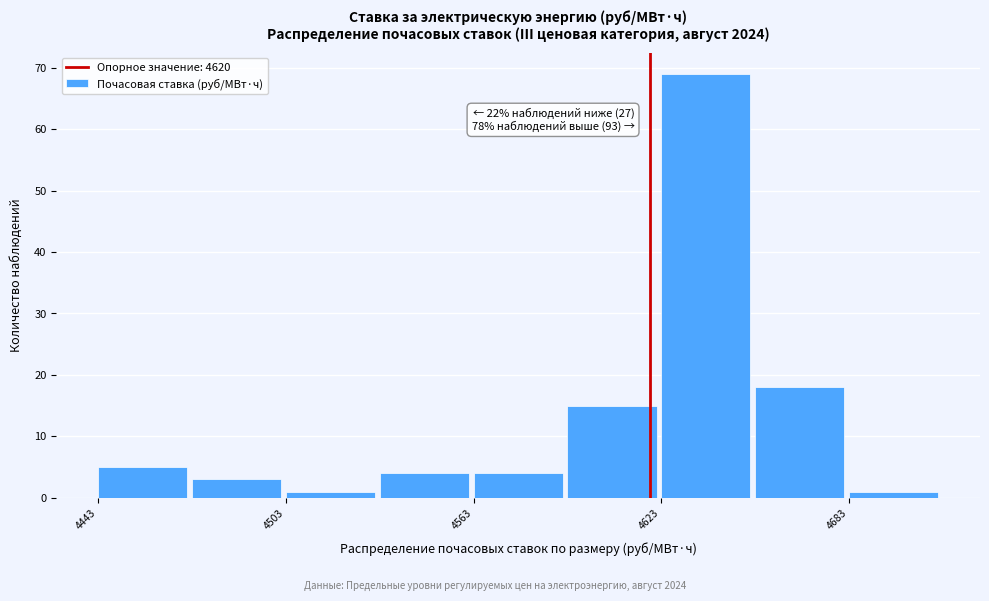

Read against the x-axis, roughly where is the centre of the tallest bar?

4640